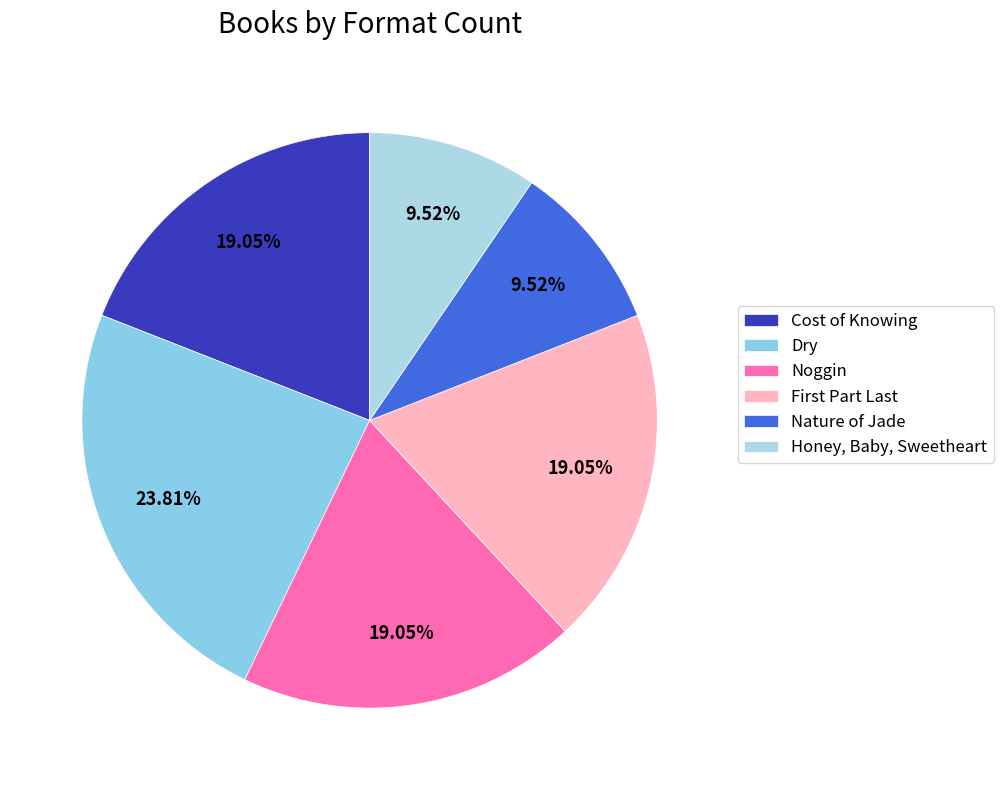

How many segments does this pie chart have?

6